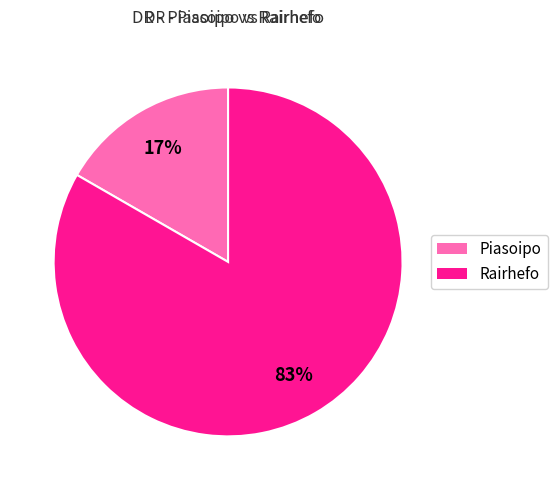

Approximately how many times larger is the value at Piasoipo compared to Rairhefo?

0.2